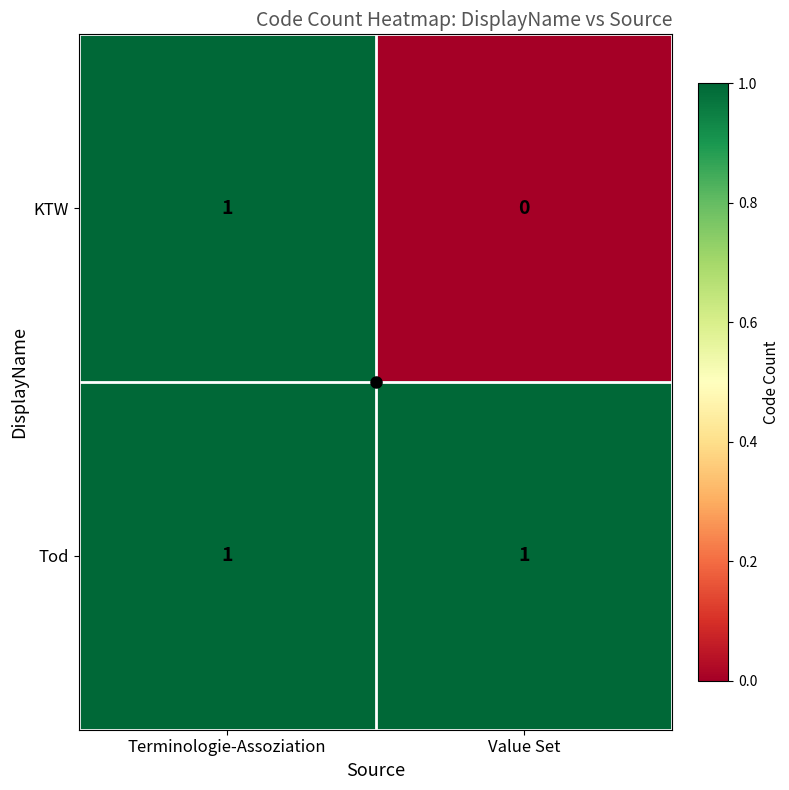

Rank the series by their average value, from highest to lowest.

Tod, KTW